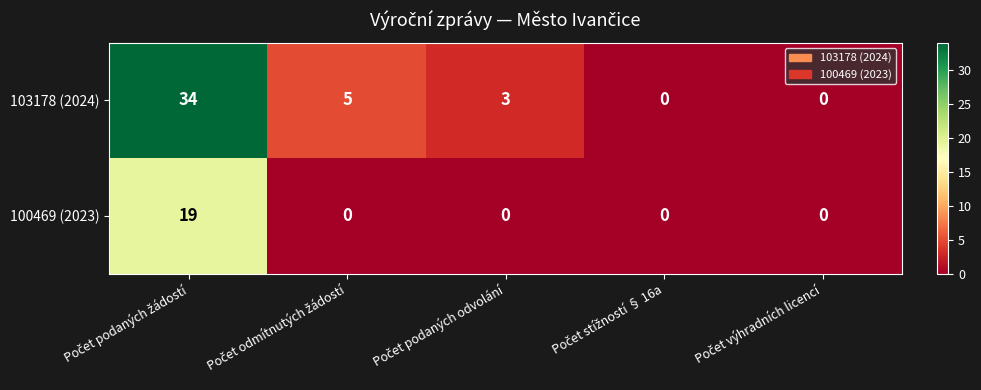

Which series has the largest total across all categories?

103178 (2024)